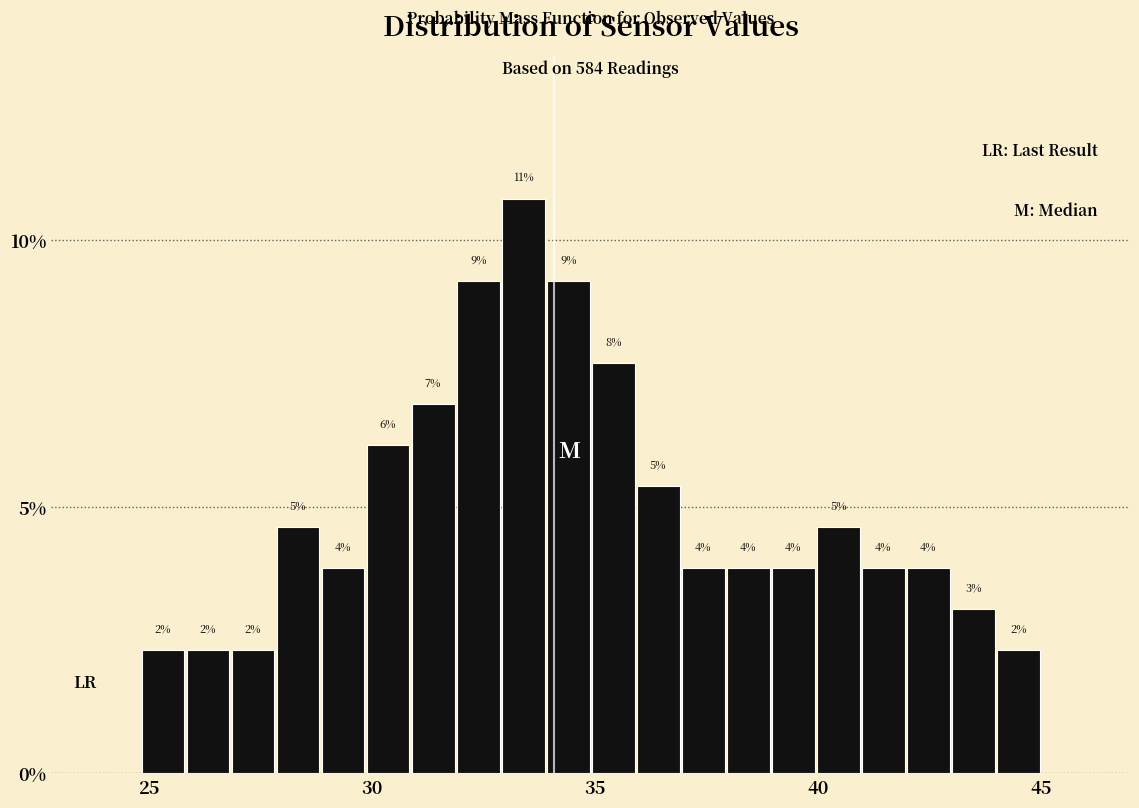

Read against the x-axis, roughly where is the centre of the tallest bar?

33.5